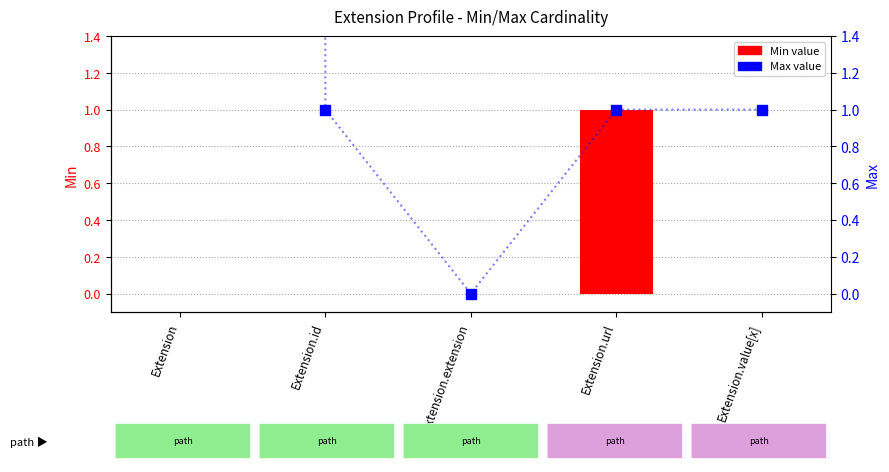

Is the value of Max value at Extension.value[x] greater than the value of Min value at Extension.id?

Yes